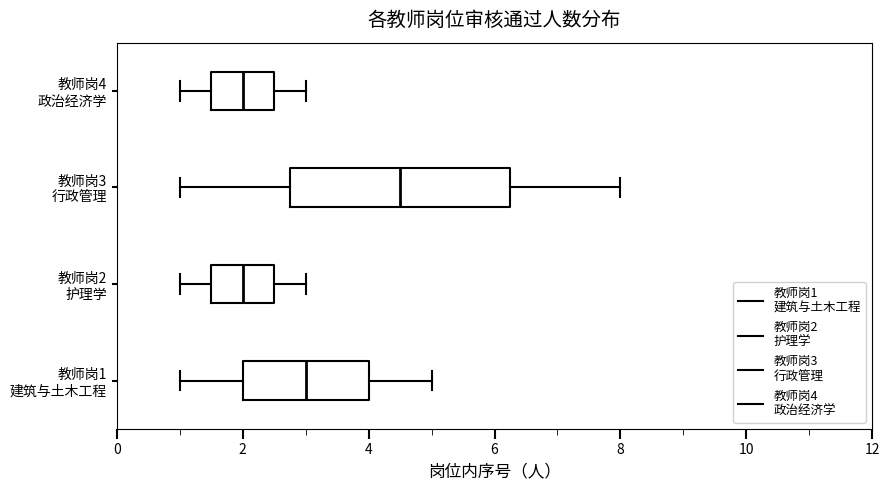

Which box is the widest, from its left edge to its right edge?

教师岗3 行政管理